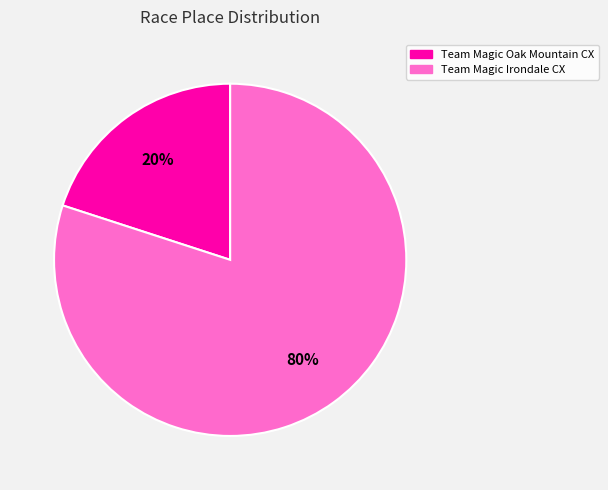

Which category has the biggest portion of the pie?

Team Magic Irondale CX